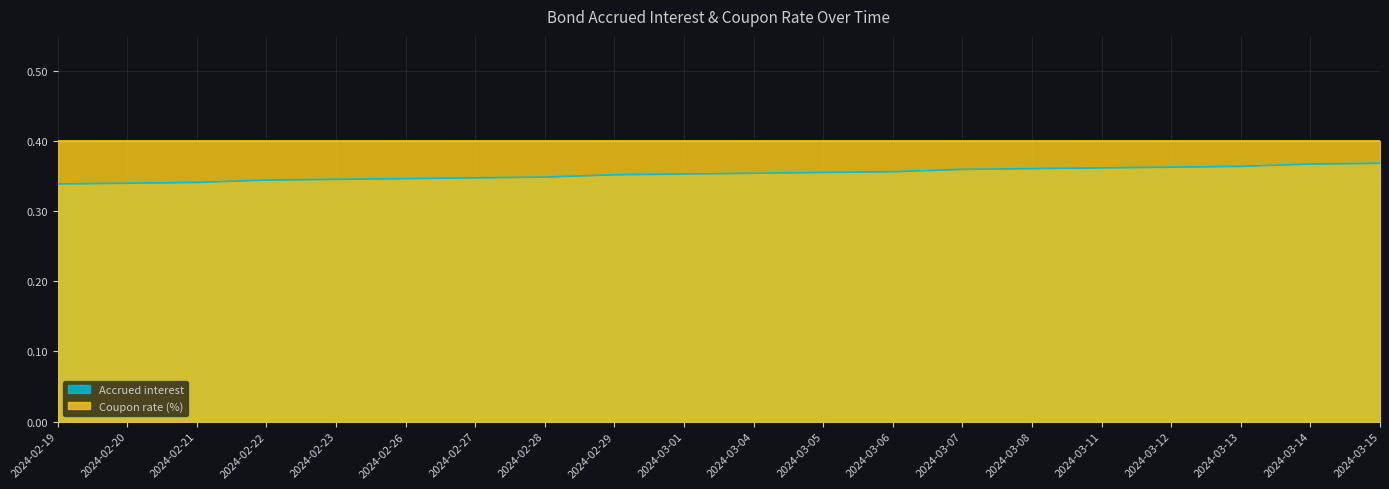

Rank the categories by value from highest to lowest.

2024-03-15, 2024-03-14, 2024-03-13, 2024-03-12, 2024-03-11, 2024-03-08, 2024-03-07, 2024-03-06, 2024-03-05, 2024-03-04, 2024-03-01, 2024-02-29, 2024-02-28, 2024-02-27, 2024-02-26, 2024-02-23, 2024-02-22, 2024-02-21, 2024-02-20, 2024-02-19